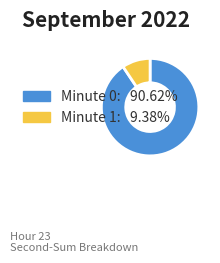

Does any single category account for the majority?

Yes